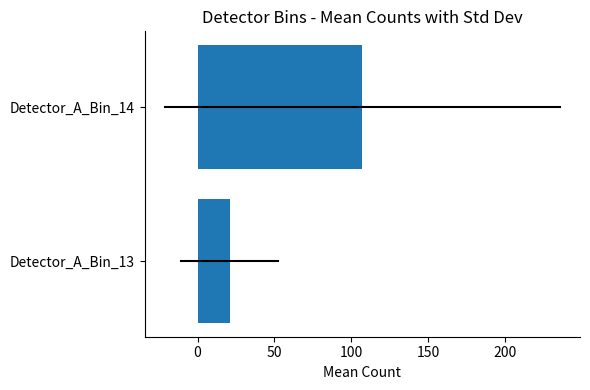

Reading bottom to top, what are all the values shown in this chart?

Detector_A_Bin_13=20.8	Detector_A_Bin_14=107.1